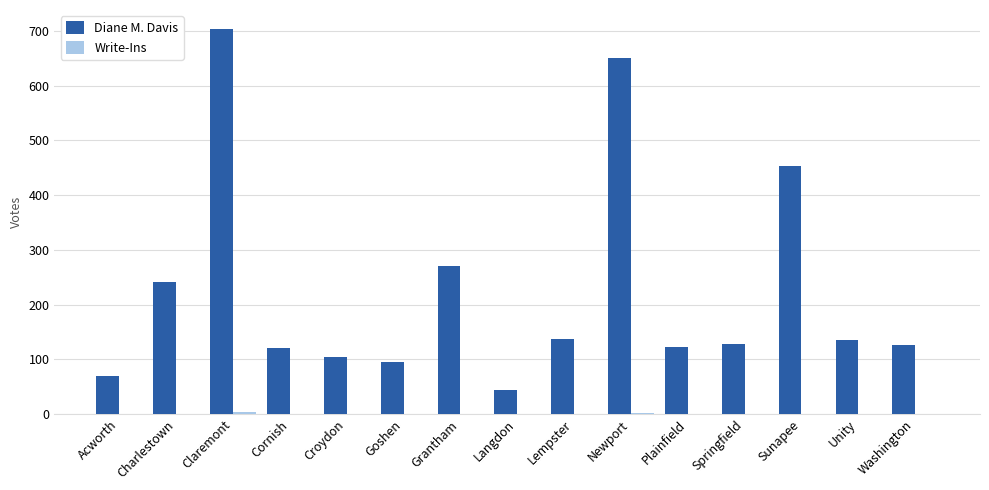

At which category does the chart reach its peak across all series?

Claremont